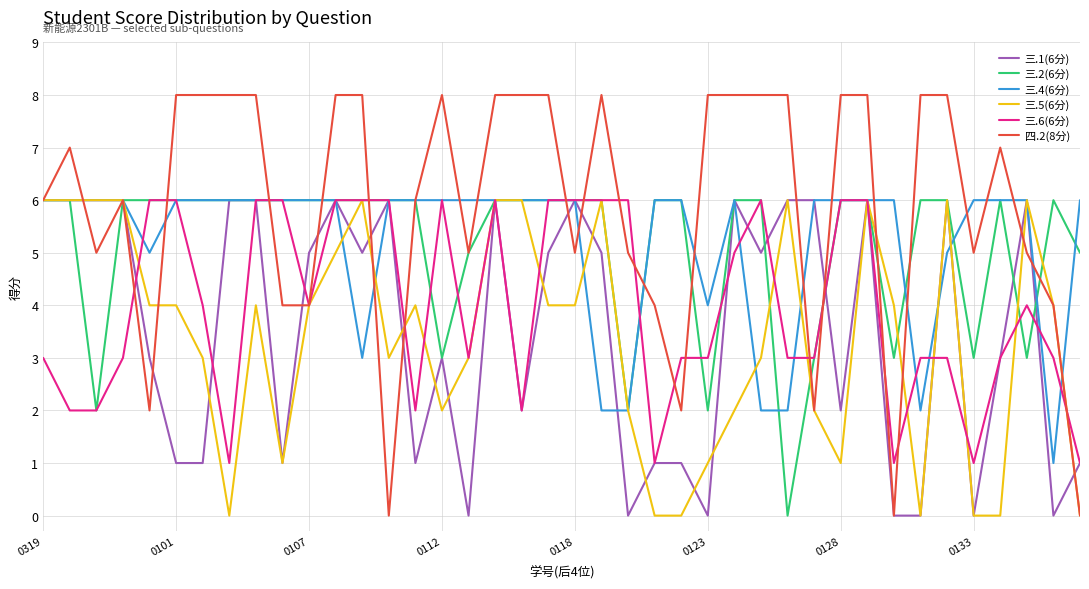

What is the maximum value shown in the chart?

8